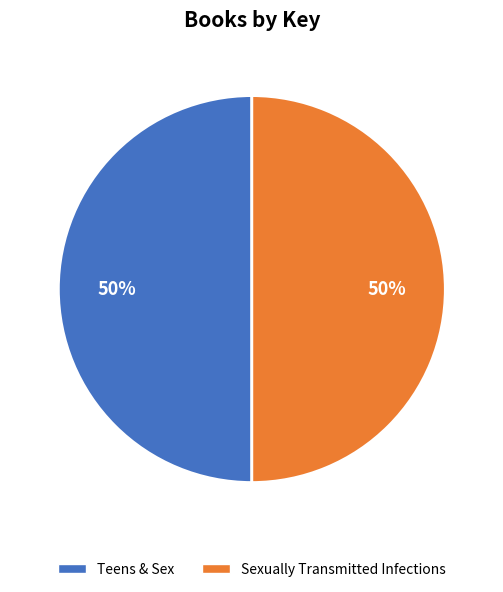

True or false: Sexually Transmitted Infections accounts for 65% of the total.

False